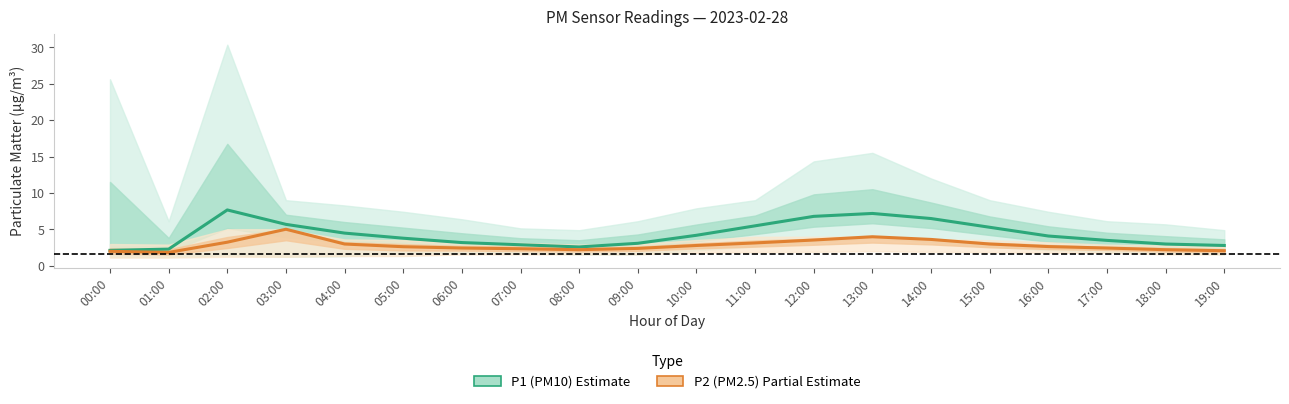

What is the total value across all series at 19:00?

4.9